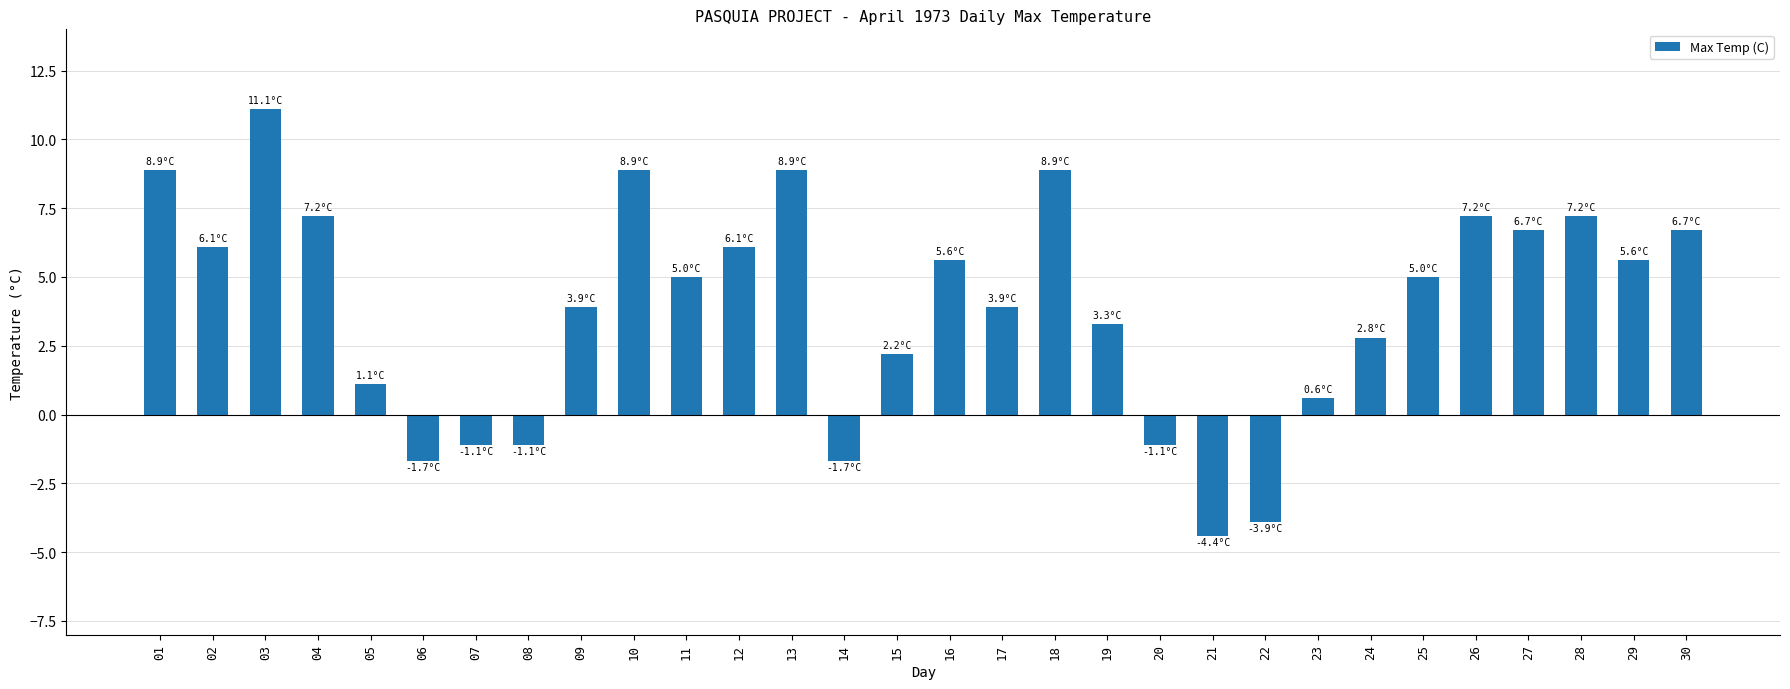

What is the maximum value shown in the chart?

11.1